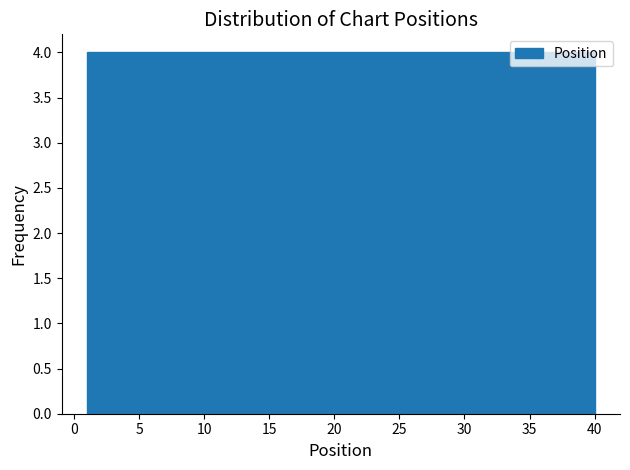

Reading left to right, list every bar in this chart as the range it spans on the x-axis followed by its height. Neither the bar edges nor the heights are printed on the chart, so give them approximately, as read against the axes.

1.0 to 4.9: 4
4.9 to 8.8: 4
8.8 to 12.7: 4
12.7 to 16.6: 4
16.6 to 20.5: 4
20.5 to 24.4: 4
24.4 to 28.3: 4
28.3 to 32.2: 4
32.2 to 36.1: 4
36.1 to 40.0: 4